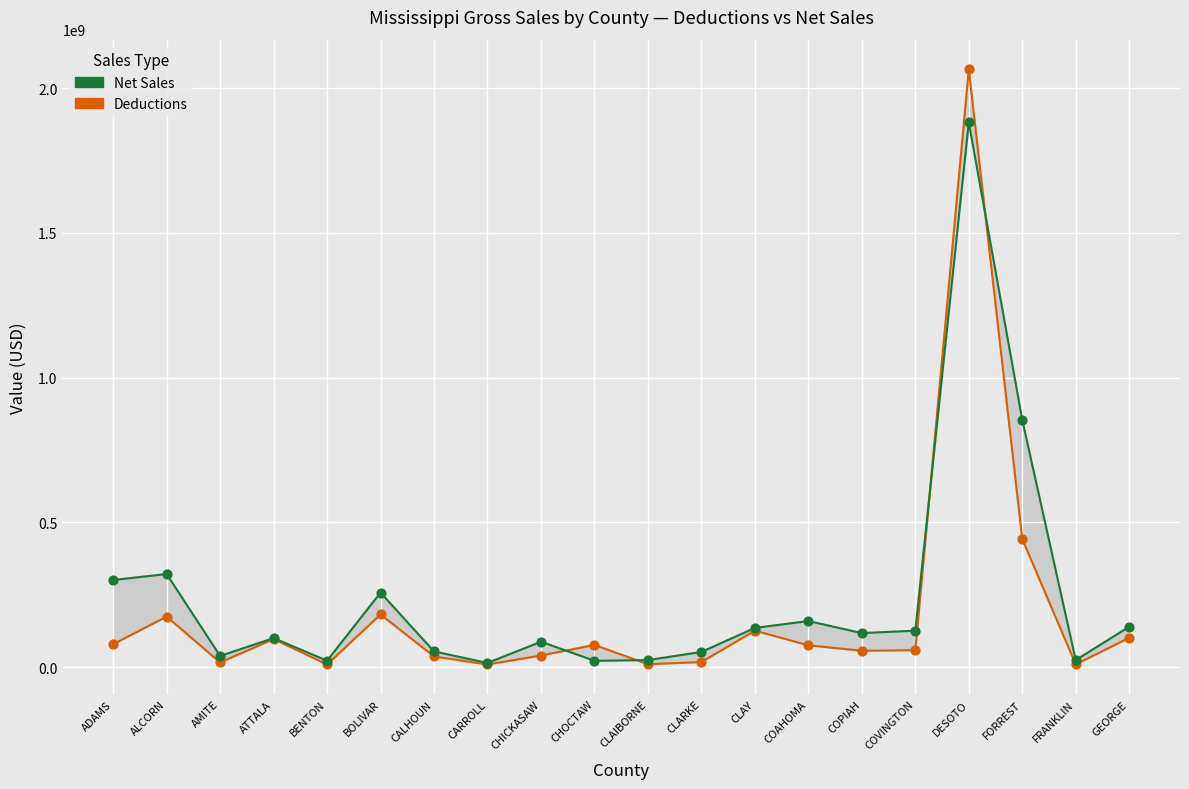

Which series reaches the minimum Y coordinate?

Deductions